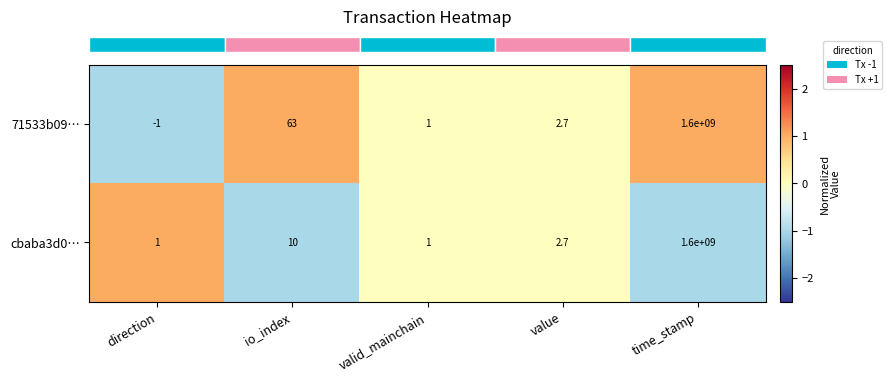

How many values in the 71533b09… series exceed 2?

3